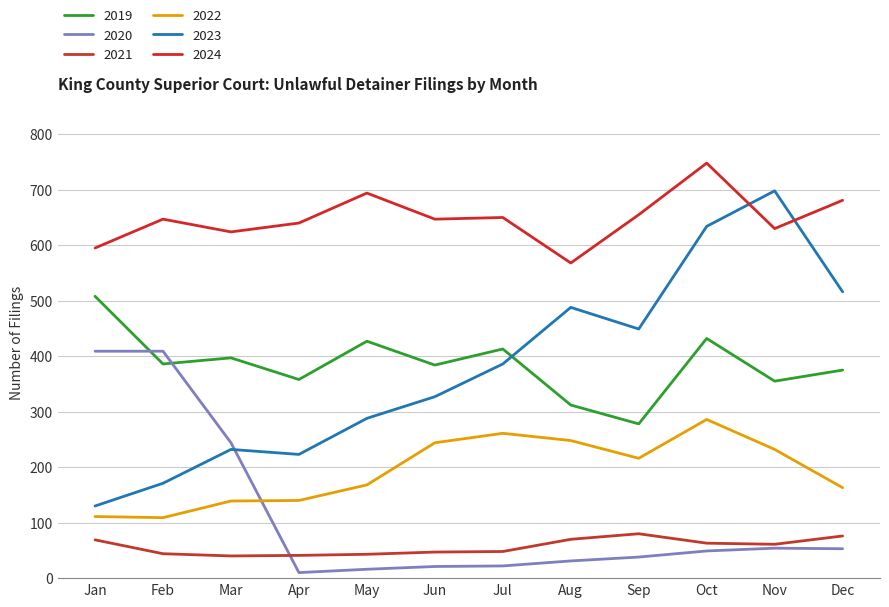

Reading right to left, list all the values displayed in this chart.

2019: 375	355	432	278	312	413	384	427	358	397	386	508
2020: 53	54	49	38	31	22	21	16	10	244	409	409
2021: 76	61	63	80	70	48	47	43	41	40	44	69
2022: 163	232	286	216	248	261	244	168	140	139	109	111
2023: 516	698	634	449	488	386	327	288	223	232	171	130
2024: 681	630	748	655	568	650	647	694	640	624	647	595